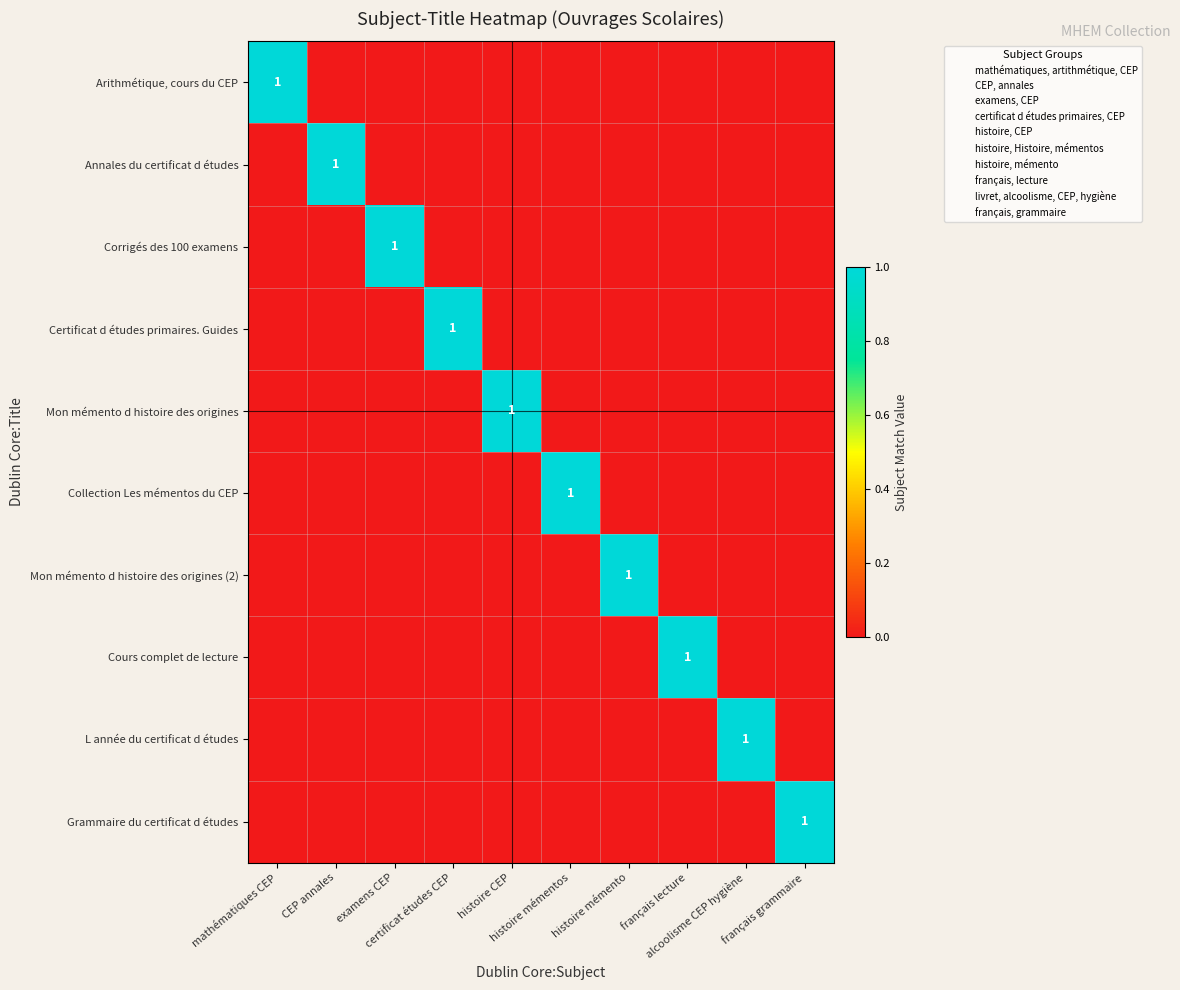

Is it true that Arithmétique, cours du CEP equals 0 at histoire mémentos?

False